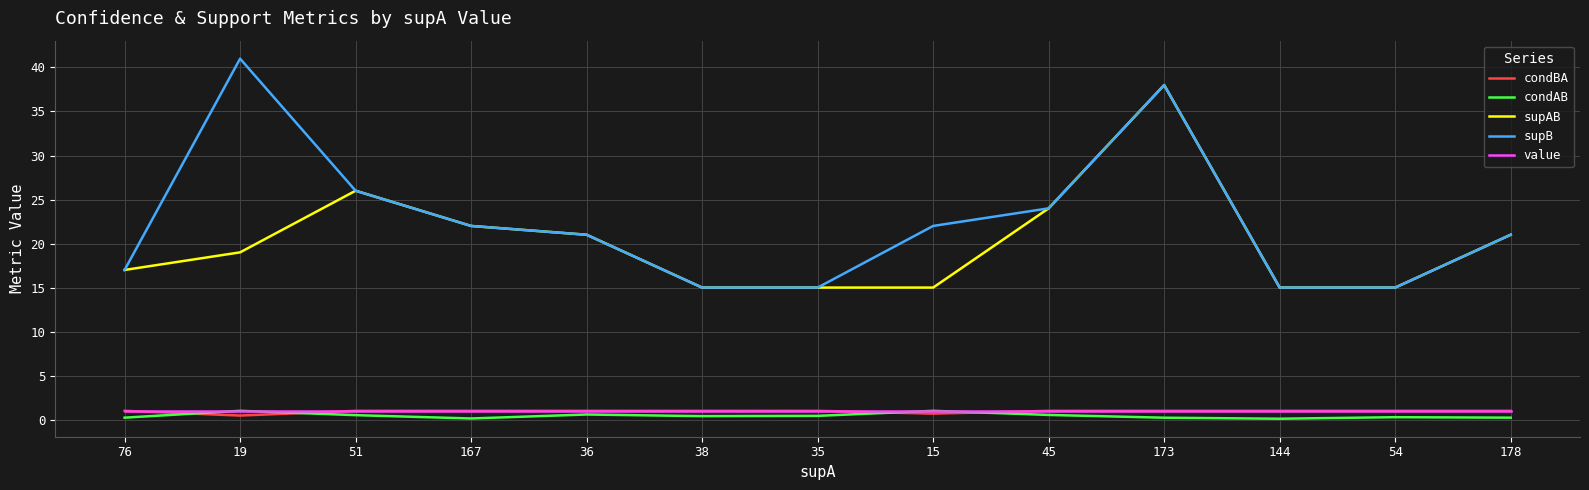

Which series has the largest total across all categories?

supB